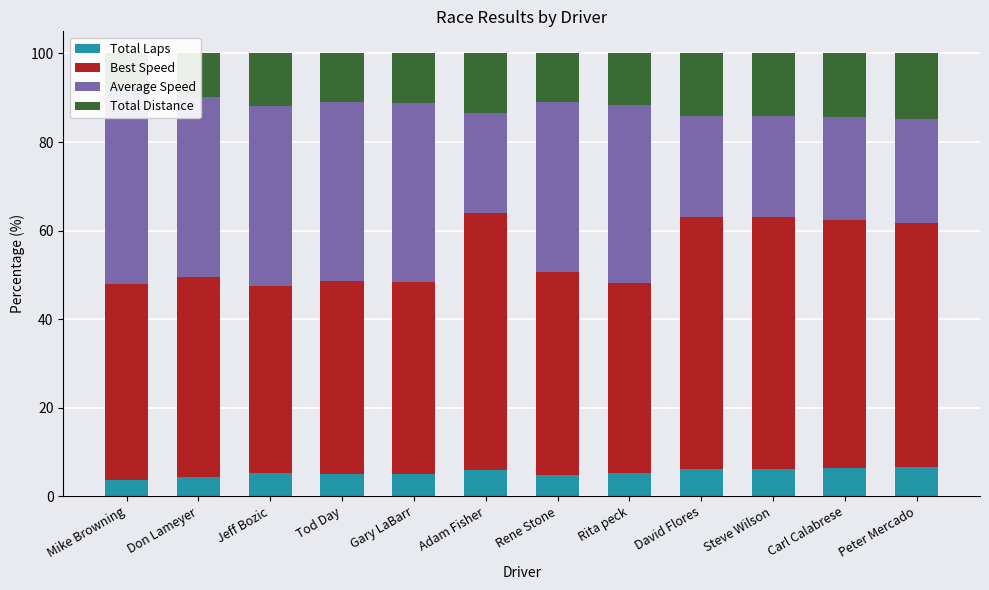

What is the lowest value of the Total Distance series?

8.1